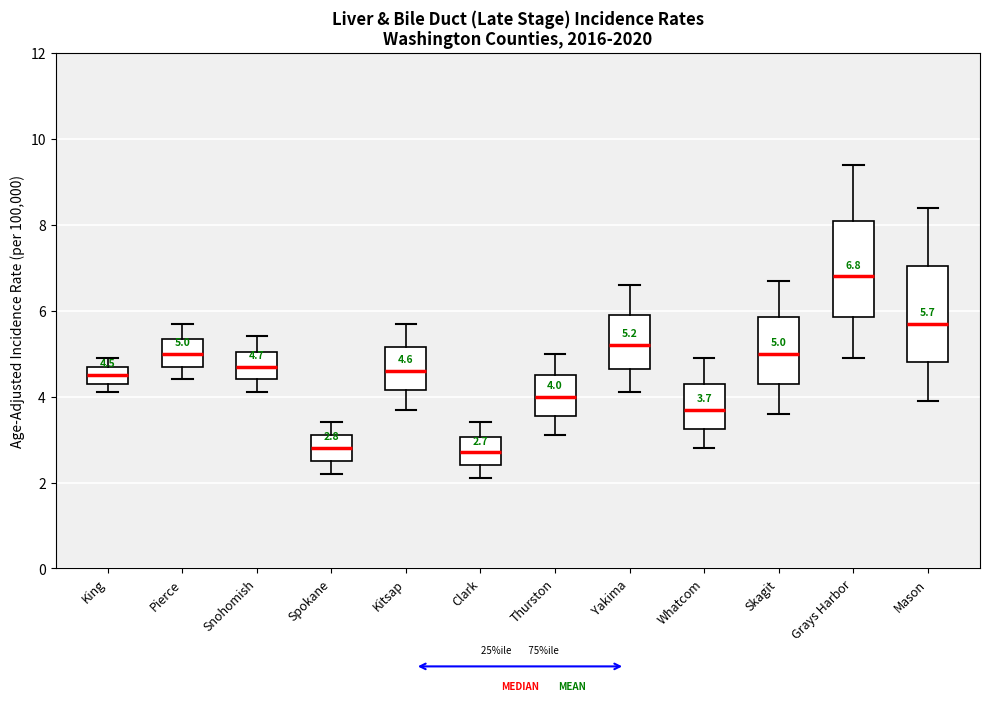

Which box's median line is the highest?

Grays Harbor